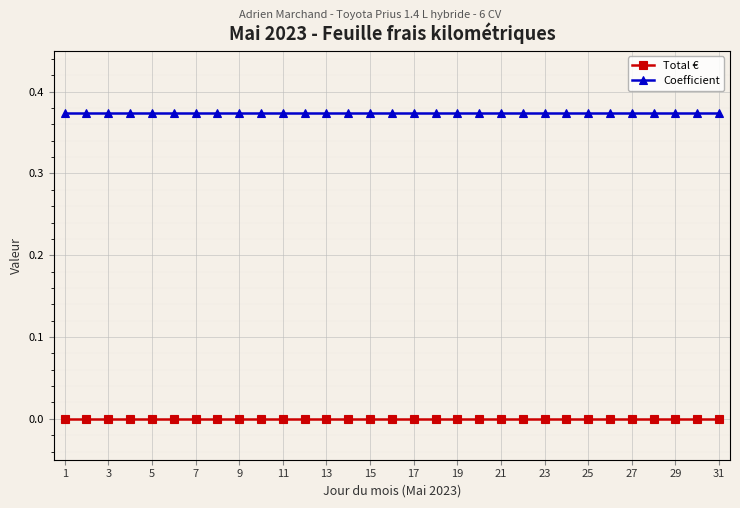

Rank the series by their average value, from lowest to highest.

Total €, Coefficient